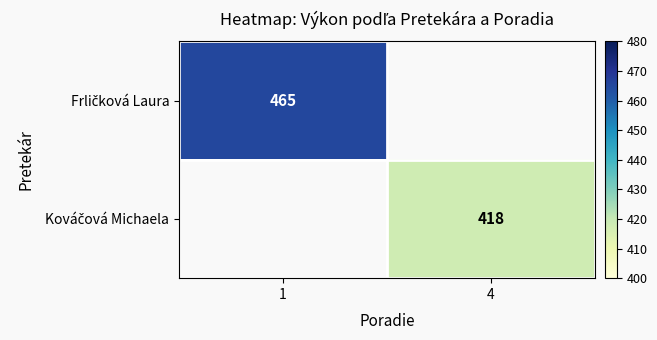

Rank the series by their maximum value, from highest to lowest.

Frličková Laura, Kováčová Michaela